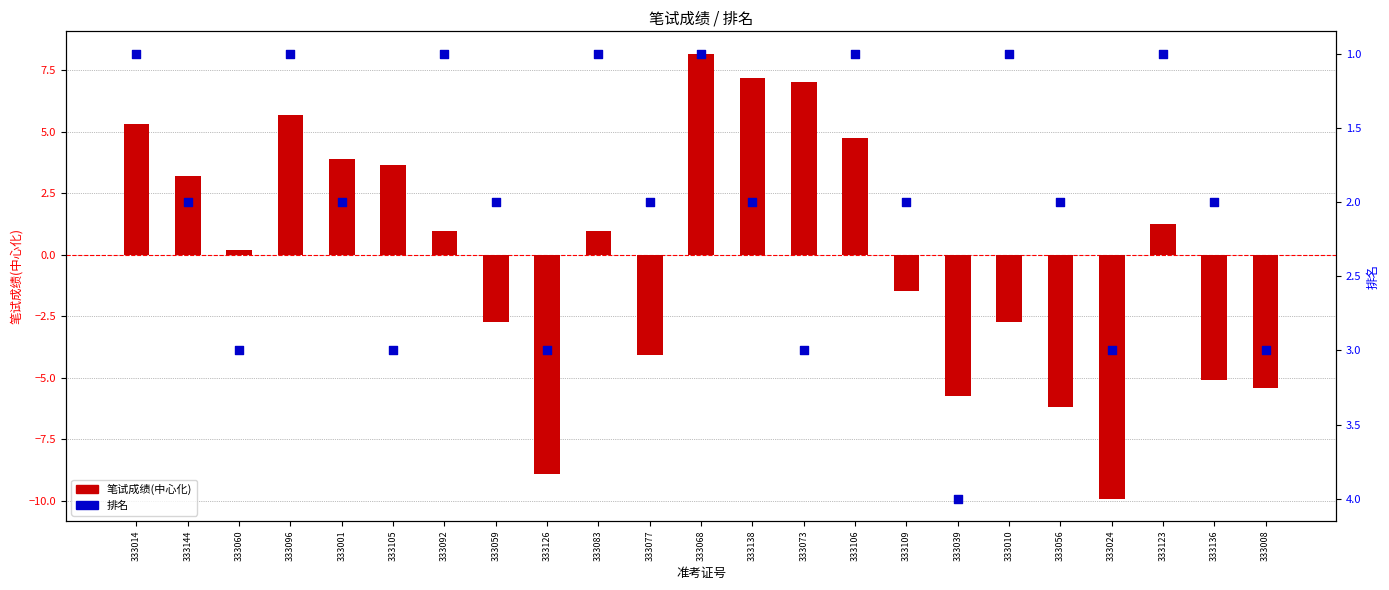

At how many categories does at least one series exceed 4?

6